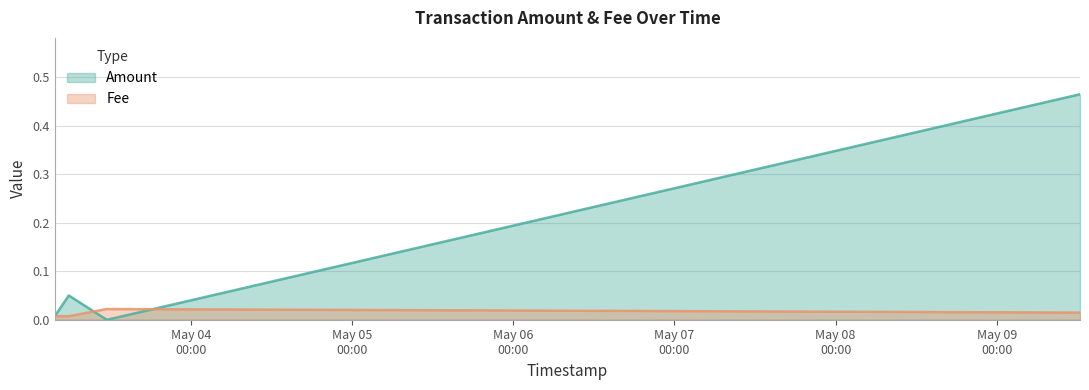

What position from the right is 2021-05-03 05:49:19?

4